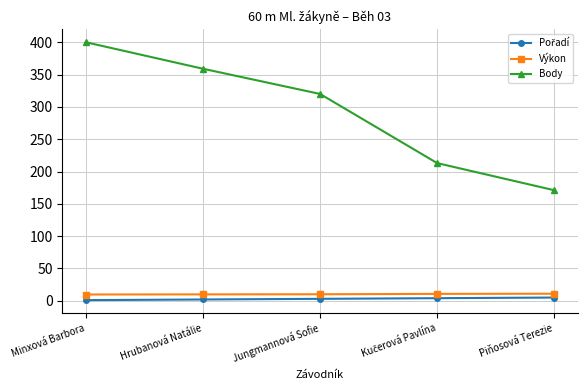

True or false: Body has more than 0 points higher than both neighbors.

False